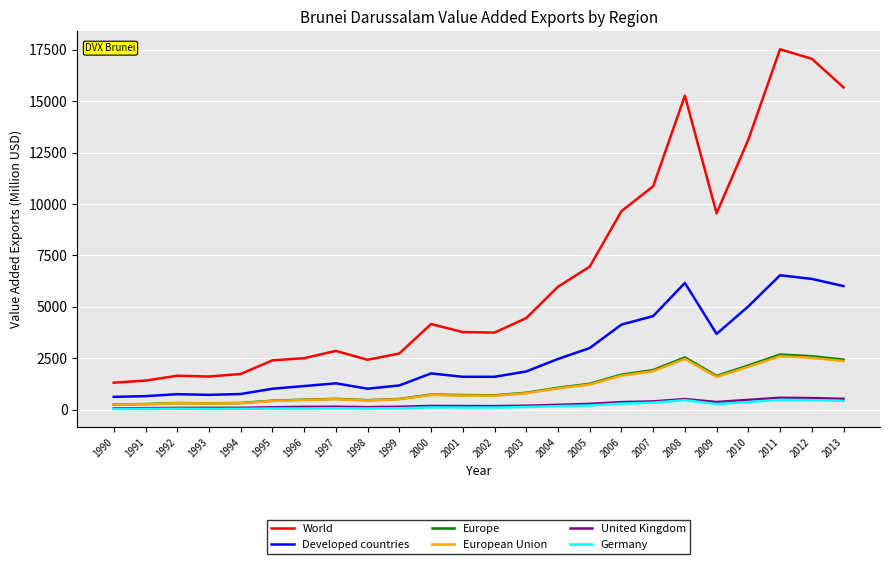

Which series has the widest spread of values?

World